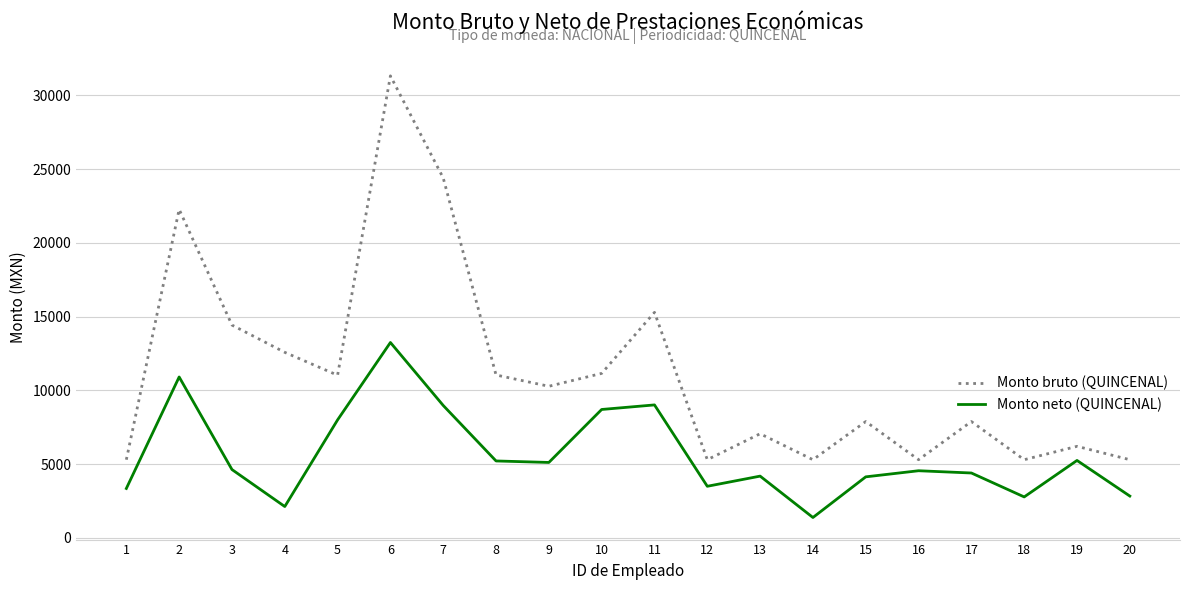

How many values in the Monto neto (QUINCENAL) series exceed 4627?

10